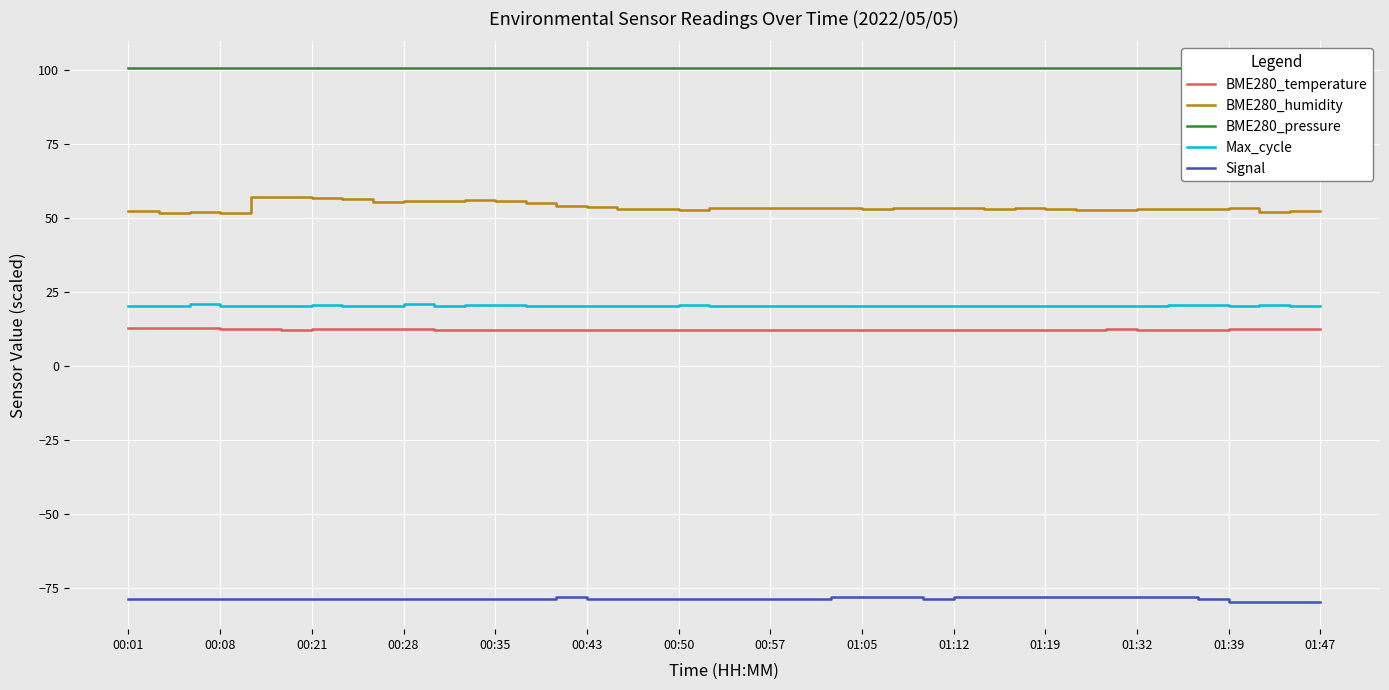

True or false: Signal and Max_cycle intersect in this chart.

False